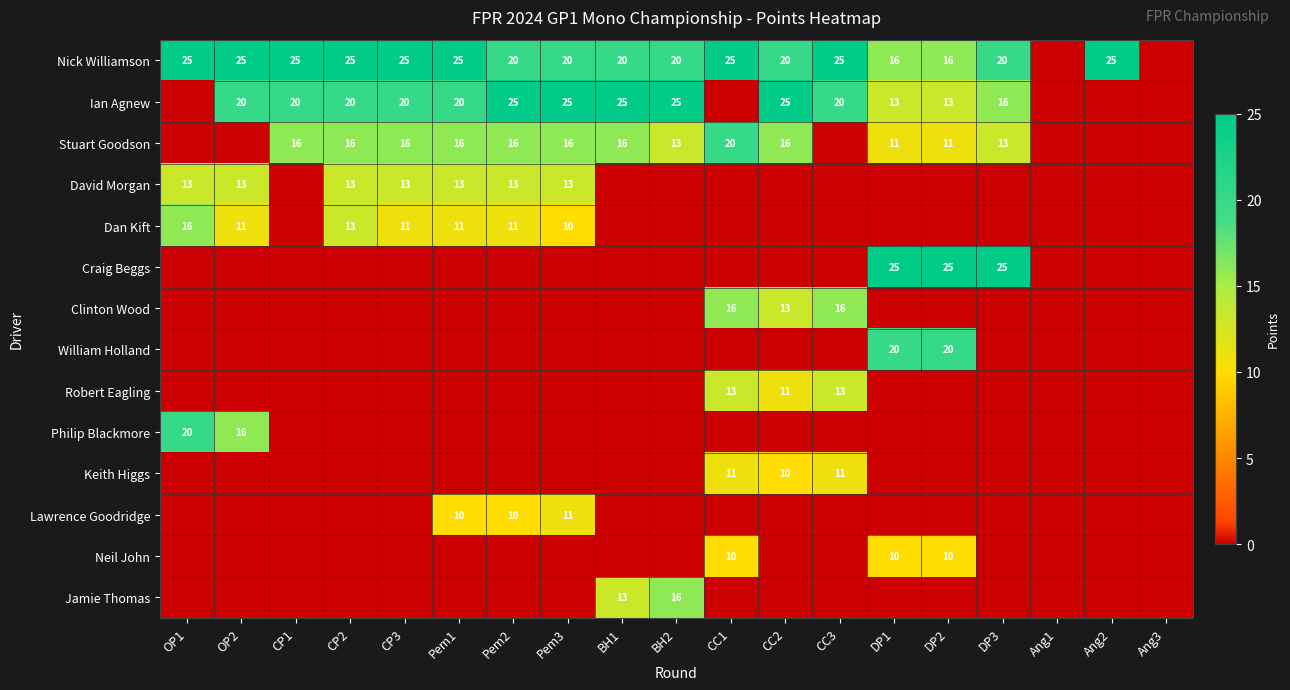

What is the total value across all series at Pem2?

95